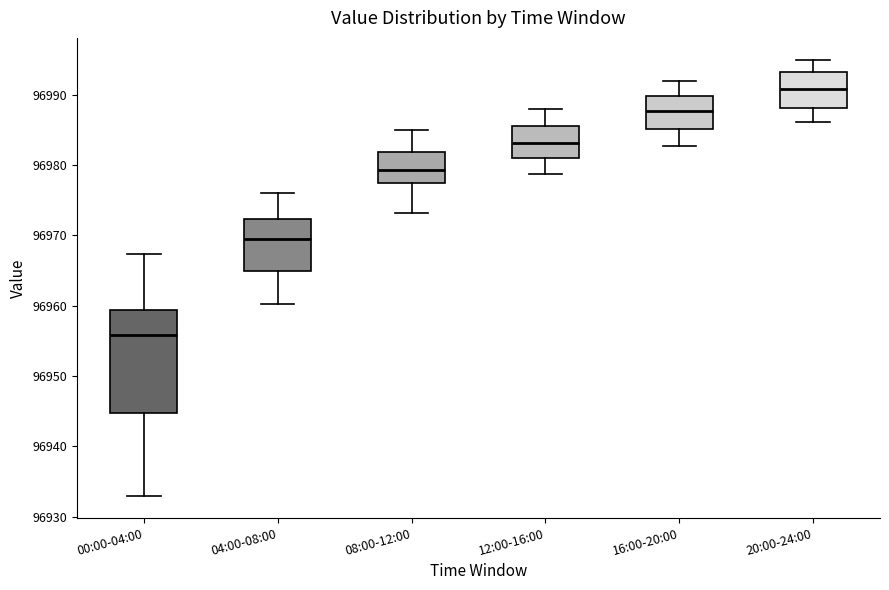

Which box's median line is the lowest?

00:00-04:00